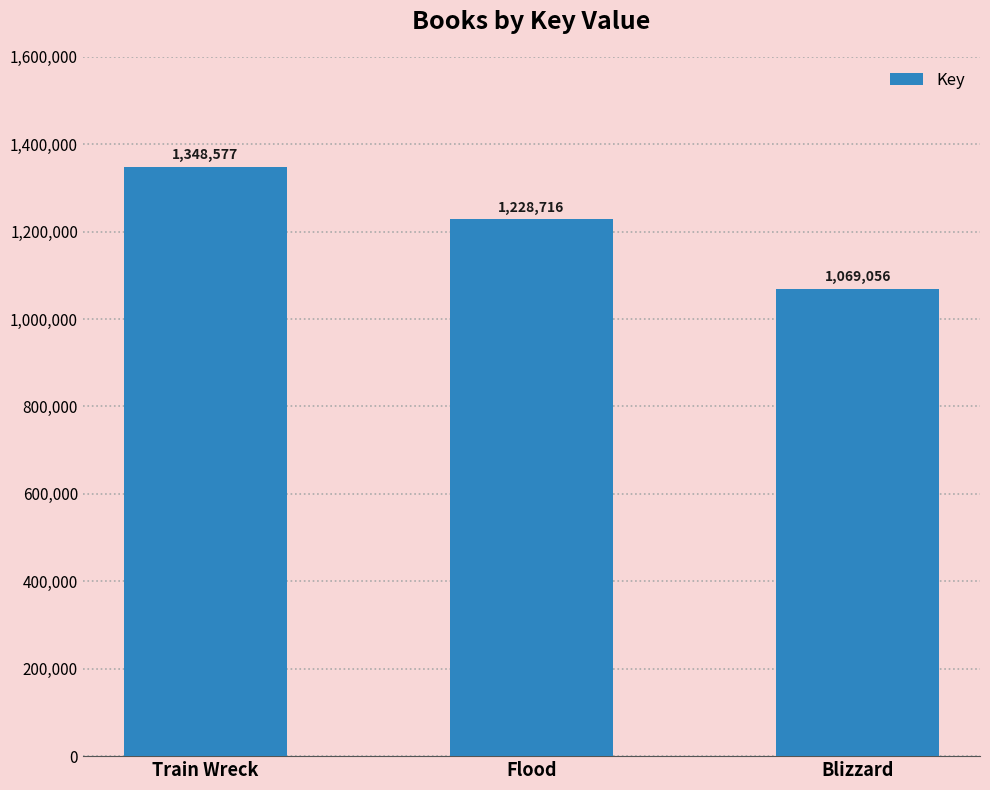

Reading left to right, list all the values displayed in this chart.

Train Wreck=1348577	Flood=1228716	Blizzard=1069056